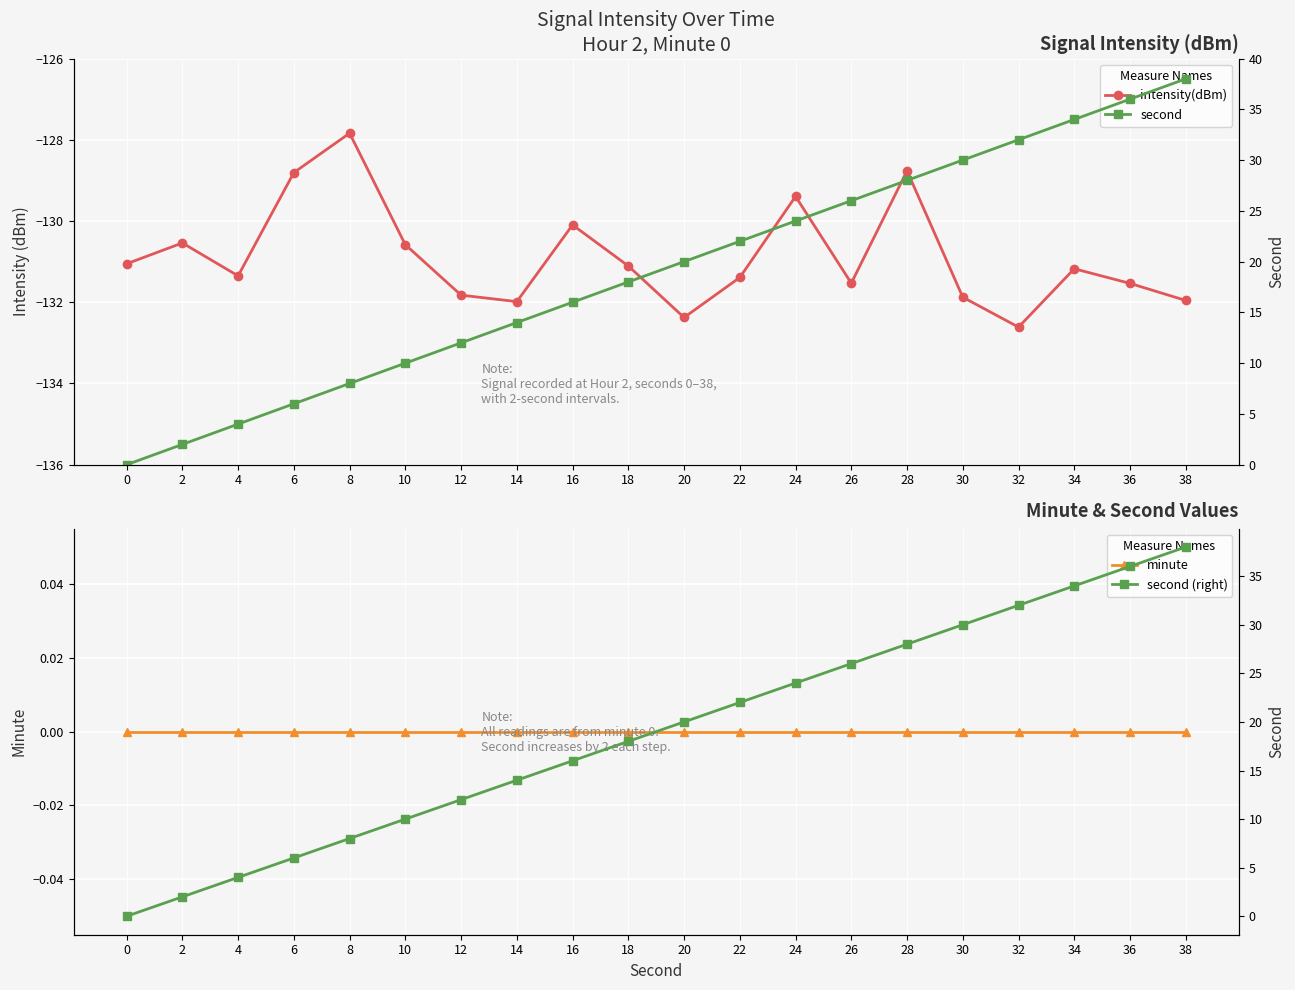

What value does the second (right) series have at 4?

4.0